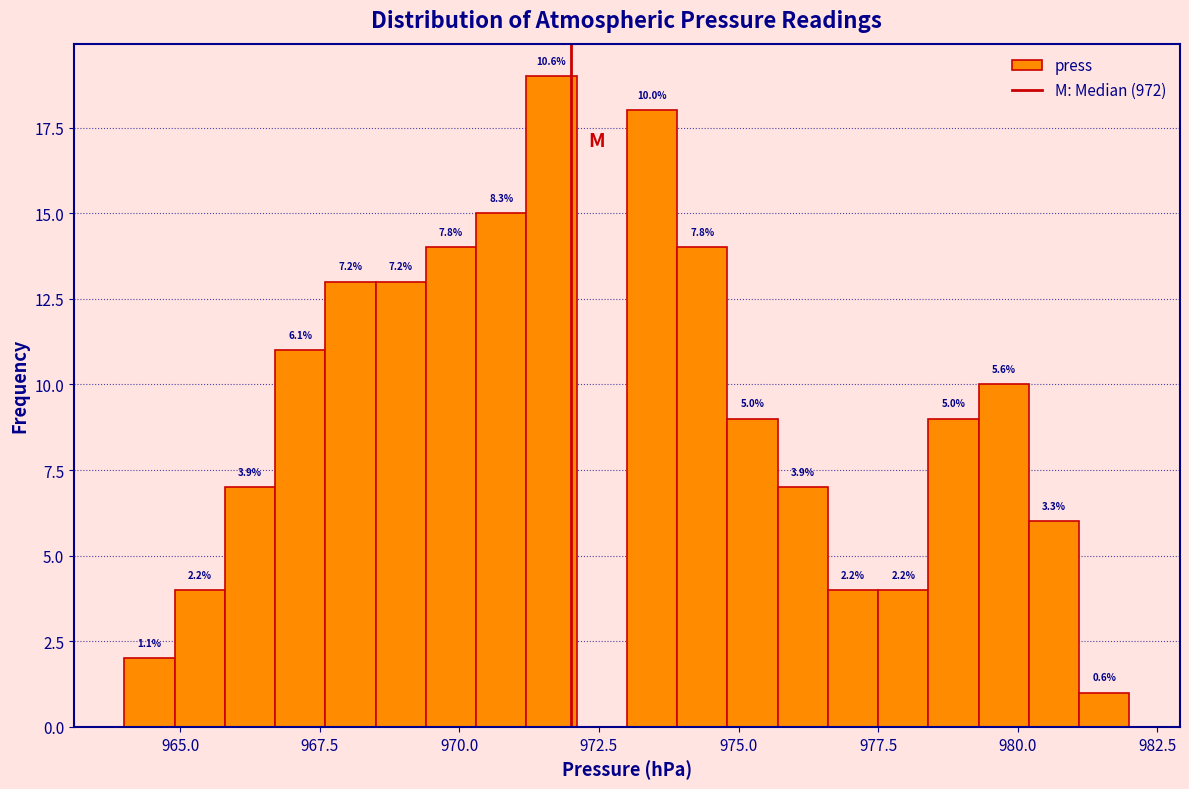

Around what value on the x-axis is the tallest bar? Give the approximate position of its centre, as read against the axis.

971.5